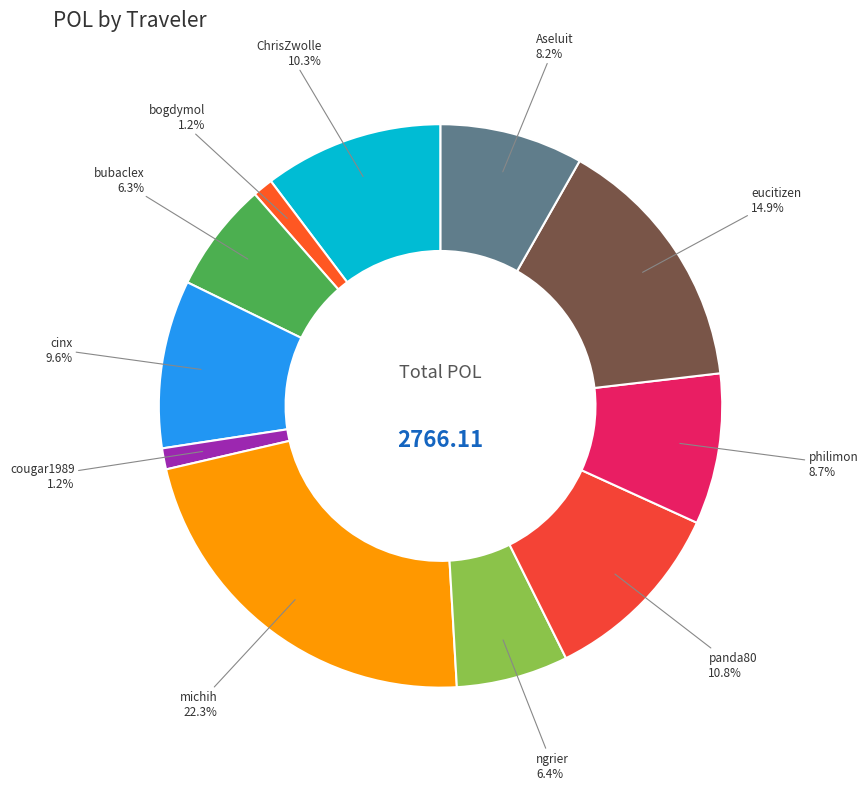

What is the largest slice in the pie chart?

michih